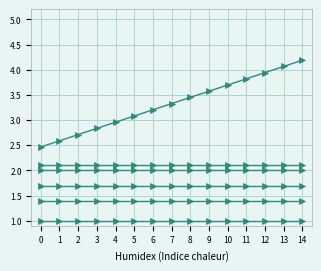

Reading right to left, what are all the values shown in this chart?

RA (hrs): 14=4.2	13=4.1	12=3.9	11=3.8	10=3.7	9=3.6	8=3.5	7=3.3	6=3.2	5=3.1	4=3.0	3=2.8	2=2.7	1=2.6	0=2.5
Execution time (s): 14=2.1	13=2.1	12=2.1	11=2.1	10=2.1	9=2.1	8=2.1	7=2.1	6=2.1	5=2.1	4=2.1	3=2.1	2=2.1	1=2.1	0=2.1
Airmass: 14=1.7	13=1.7	12=1.7	11=1.7	10=1.7	9=1.7	8=1.7	7=1.7	6=1.7	5=1.7	4=1.7	3=1.7	2=1.7	1=1.7	0=1.7
DEC (deg): 14=2.0	13=2.0	12=2.0	11=2.0	10=2.0	9=2.0	8=2.0	7=2.0	6=2.0	5=2.0	4=2.0	3=2.0	2=2.0	1=2.0	0=2.0
Seeing: 14=1.4	13=1.4	12=1.4	11=1.4	10=1.4	9=1.4	8=1.4	7=1.4	6=1.4	5=1.4	4=1.4	3=1.4	2=1.4	1=1.4	0=1.4
FLI: 14=1.0	13=1.0	12=1.0	11=1.0	10=1.0	9=1.0	8=1.0	7=1.0	6=1.0	5=1.0	4=1.0	3=1.0	2=1.0	1=1.0	0=1.0